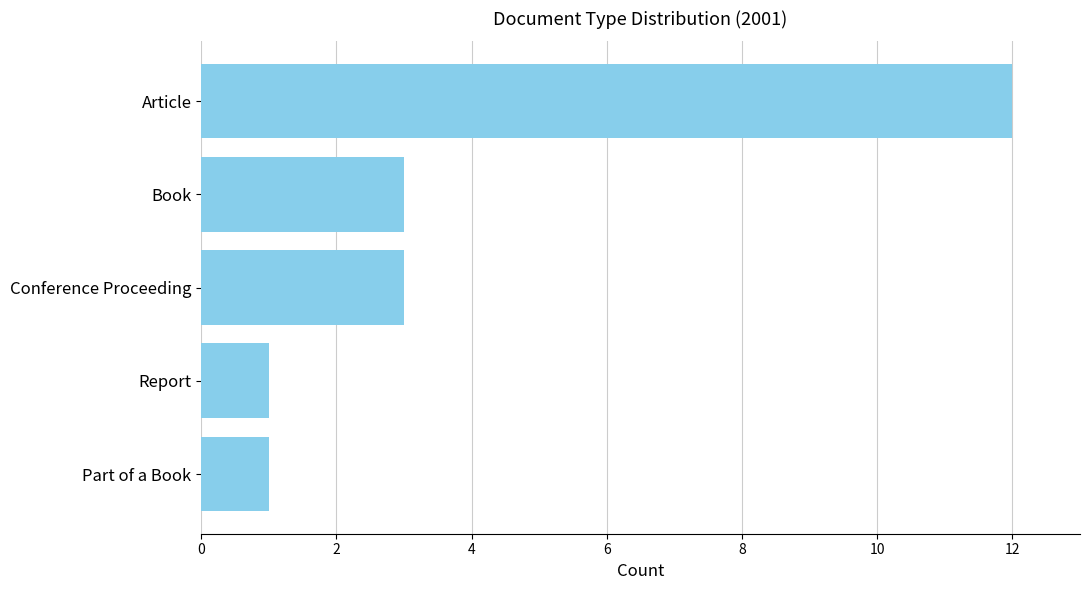

The value at Book is 5. True or false?

False